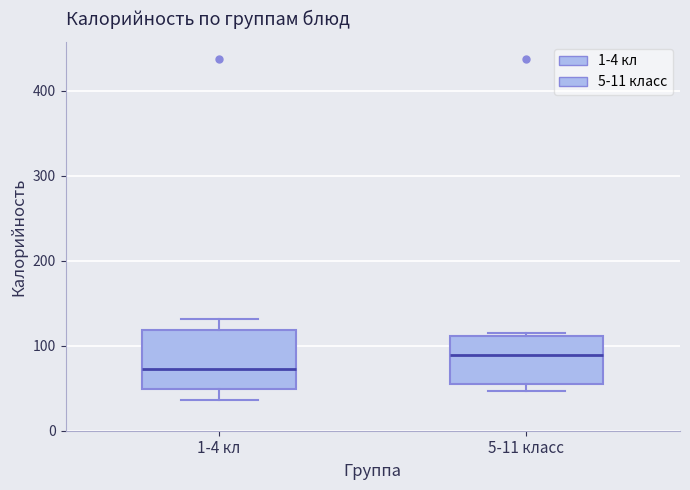

Reading left to right, read every box against the y-axis: the position of its median line, the range the box covers, and the ends of its whiskers. The values are not printed on the chart, so give them approximately, as read against the axis.

1-4 кл: median 70, box 50 to 120, whiskers 40 to 130
5-11 класс: median 90, box 60 to 110, whiskers 50 to 110